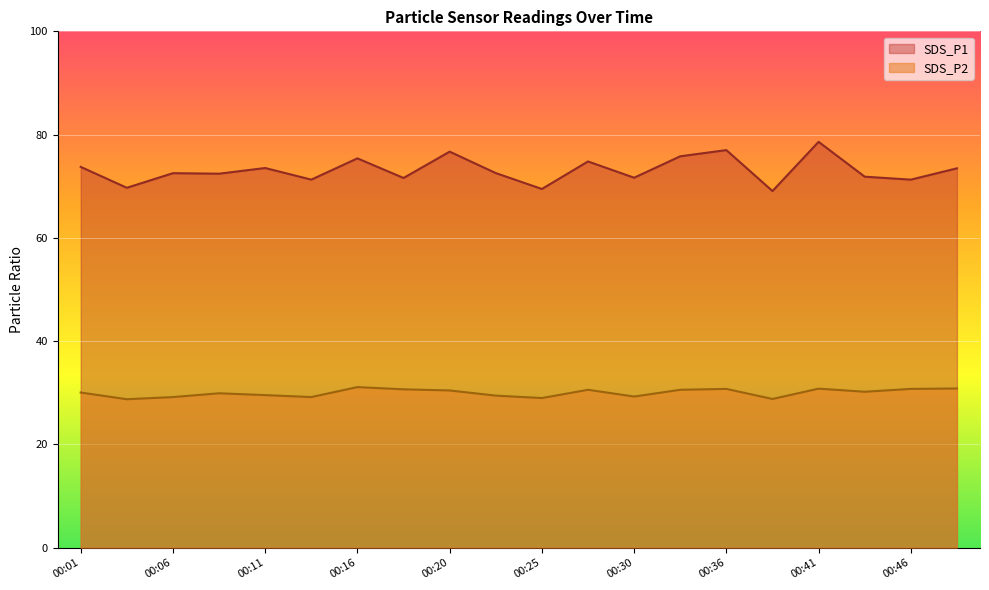

Is it true that SDS_P2 equals 49.3 at 00:06?

False